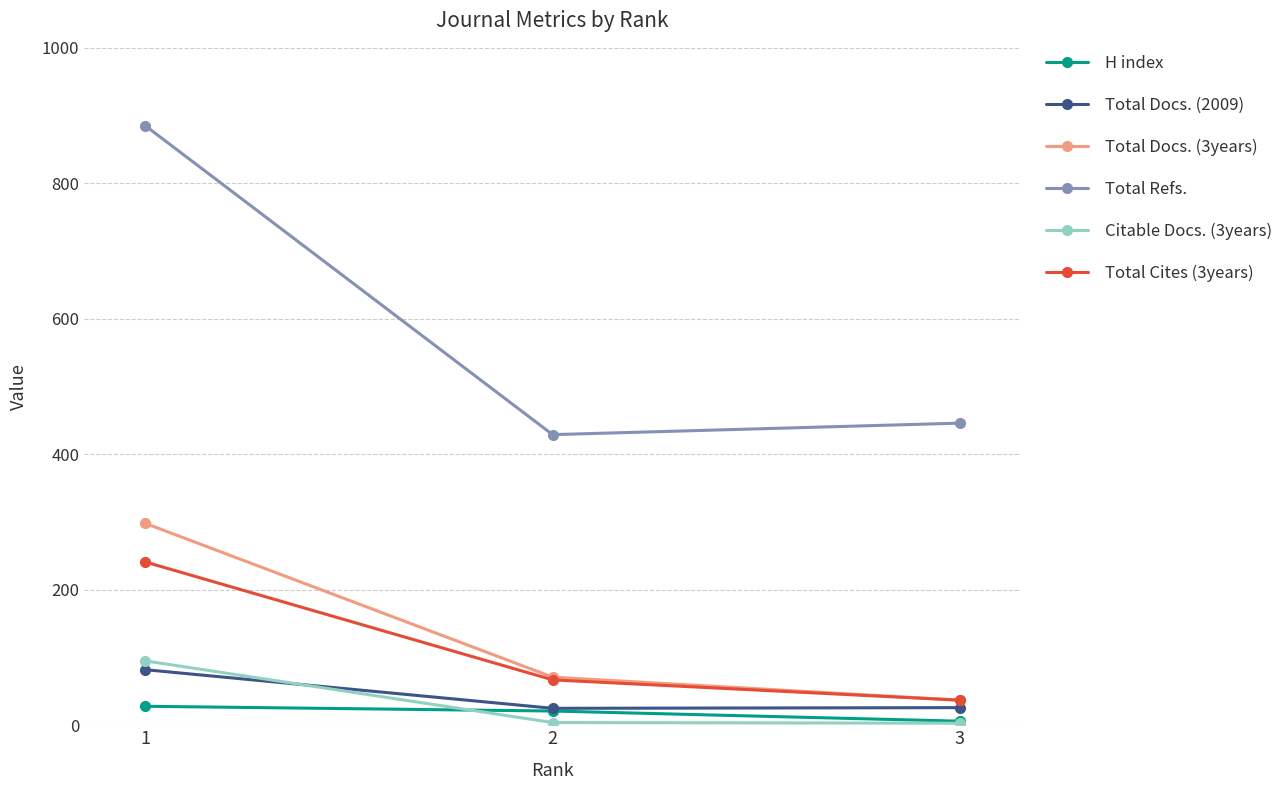

Is it true that Total Docs. (3years) equals 37 at 3?

True